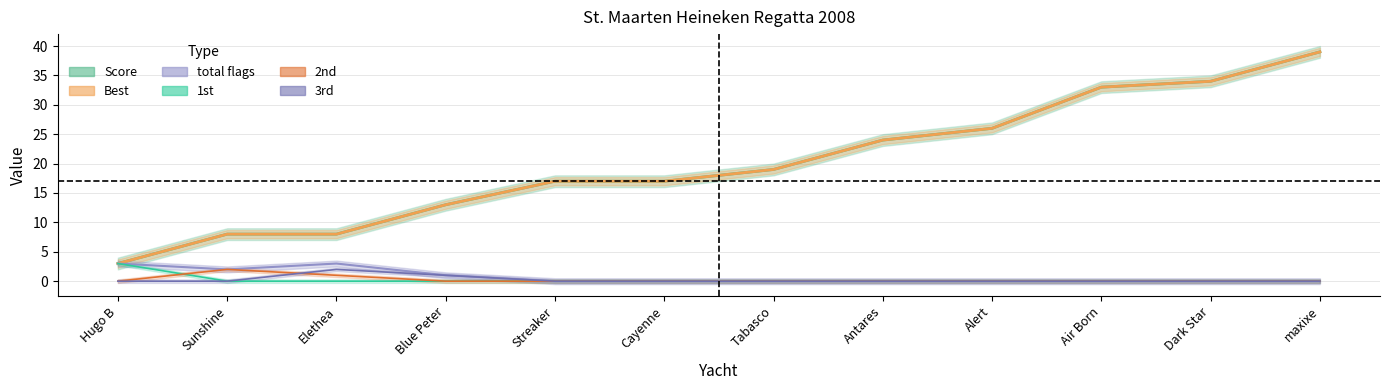

At how many categories does at least one series exceed 27?

3